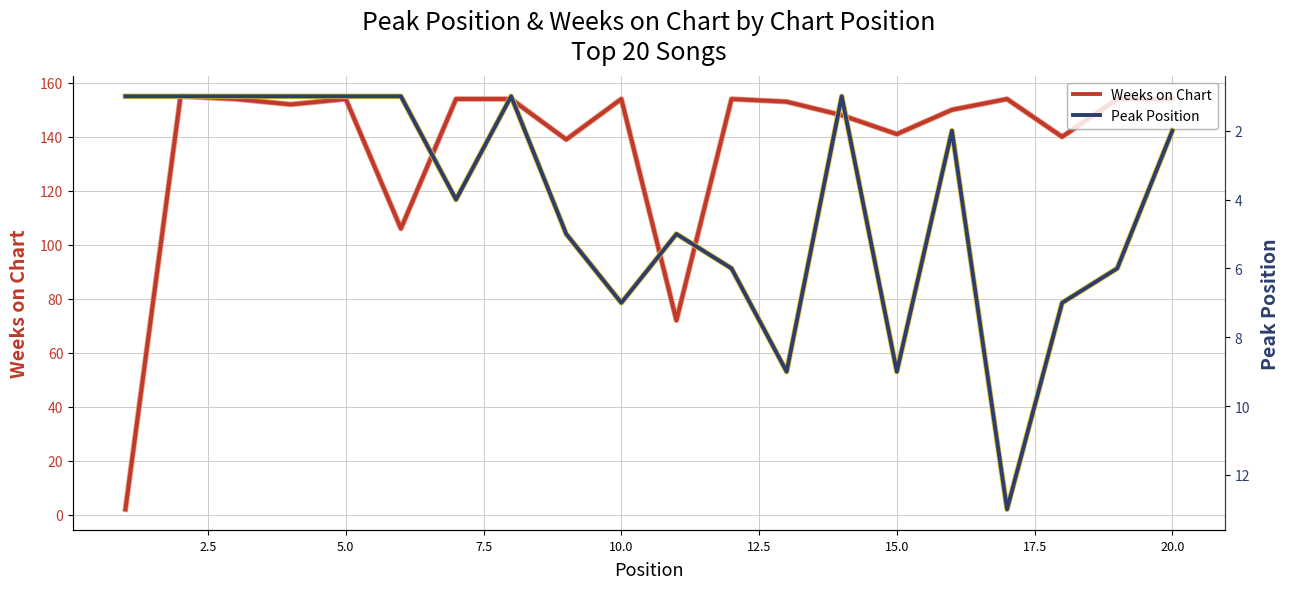

Is the value of Weeks on Chart at 15.0 greater than the value of Weeks on Chart (bg) at 15.0?

No